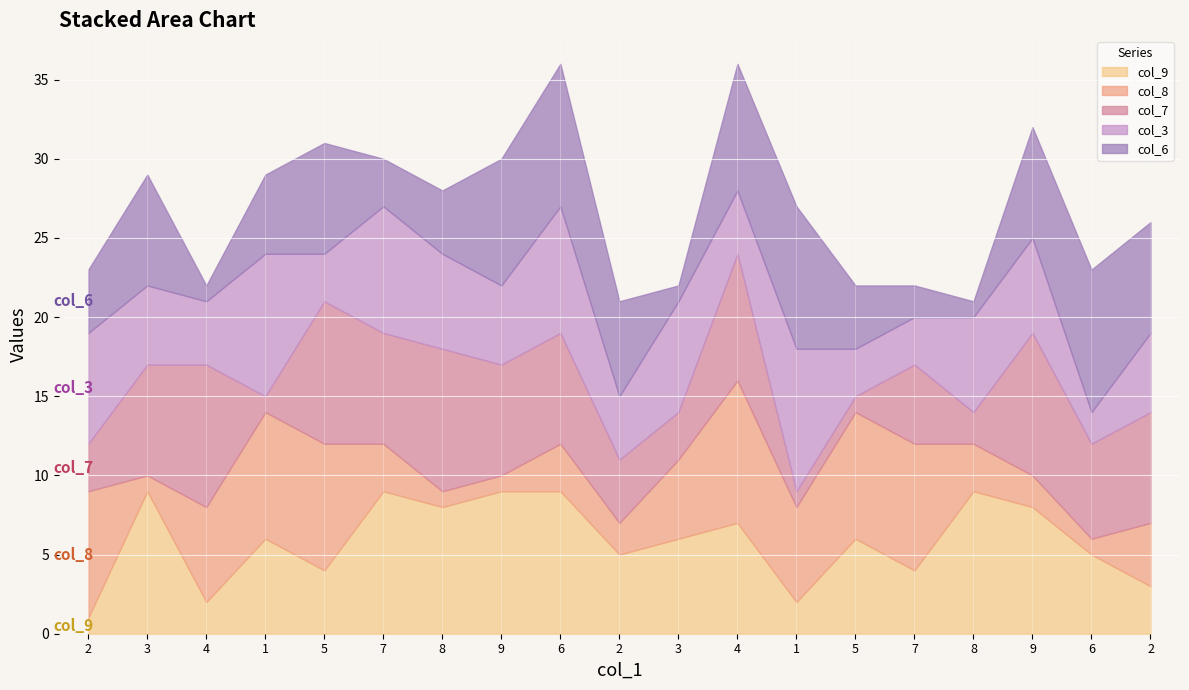

At which label is col_8 closest to 5?

3